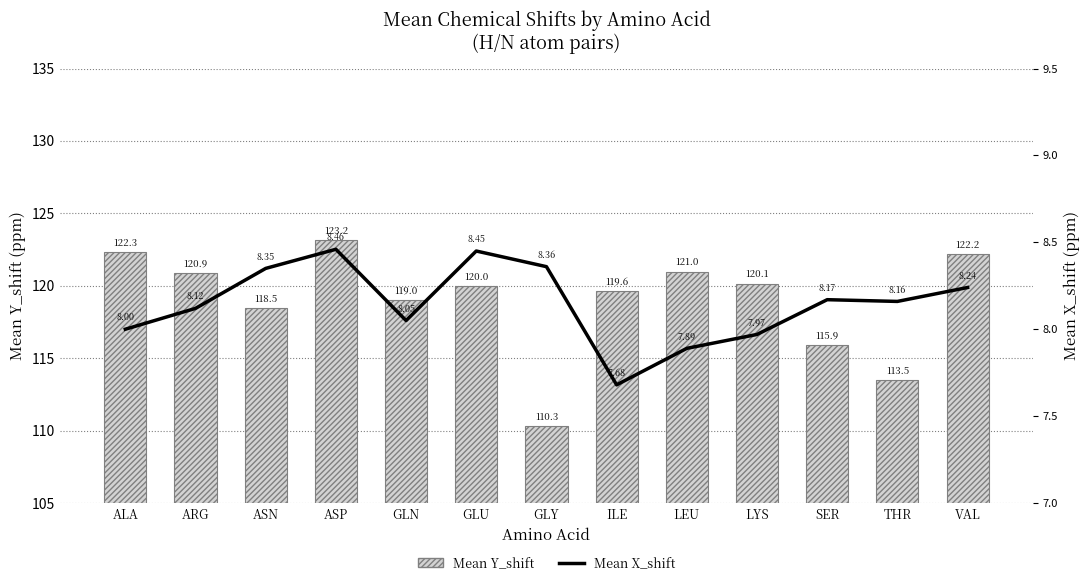

Rank the series at ASN from lowest to highest value.

Mean X_shift, Mean Y_shift